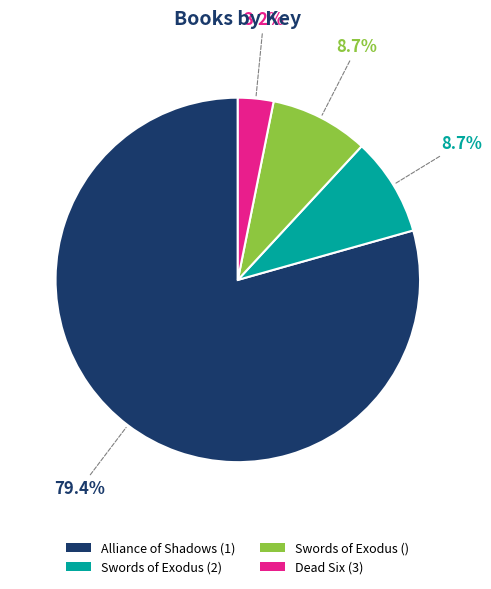

True or false: Dead Six (3) accounts for 3% of the total.

True